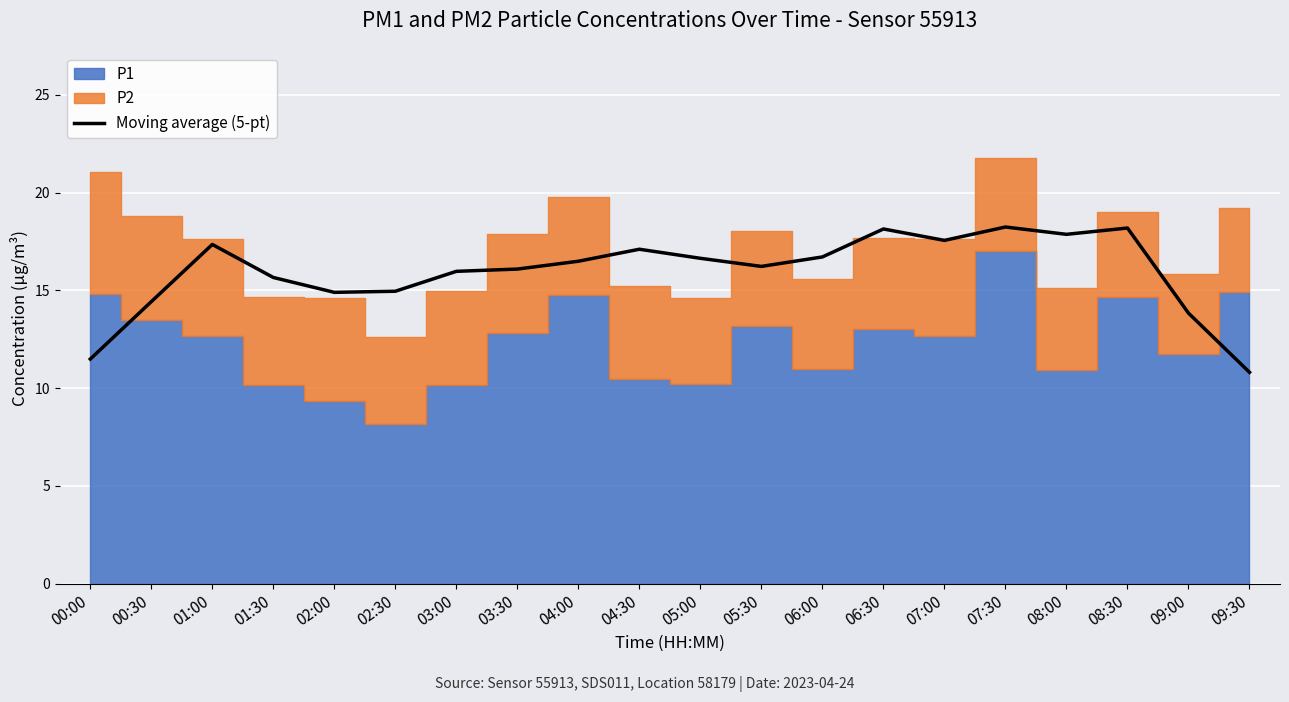

Which label corresponds to the largest value in the chart?

07:30